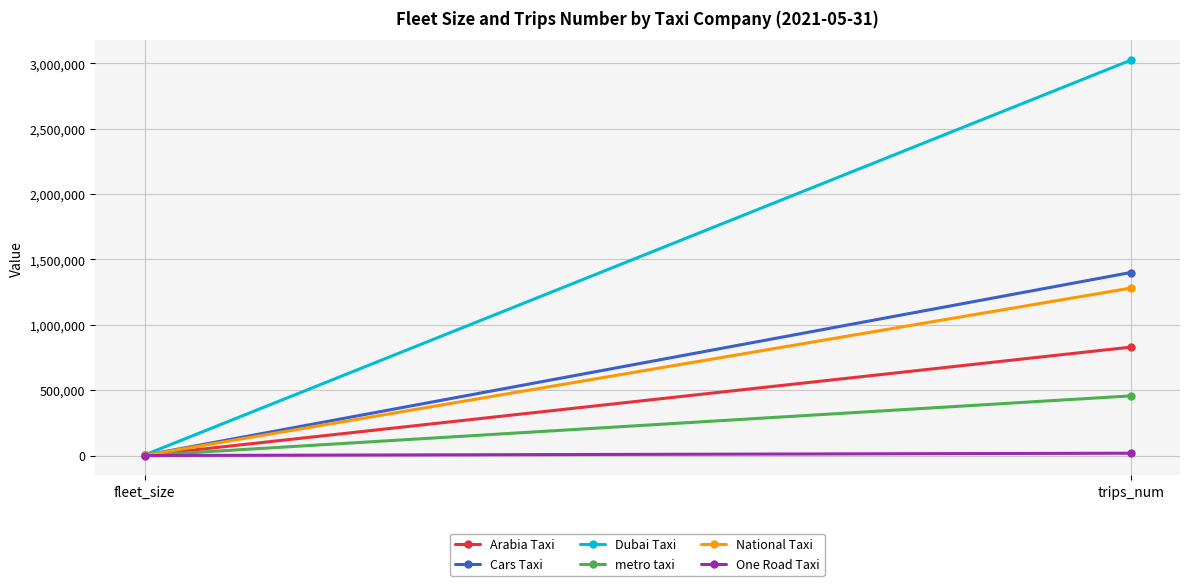

How many data points in One Road Taxi are less than 17996?

1